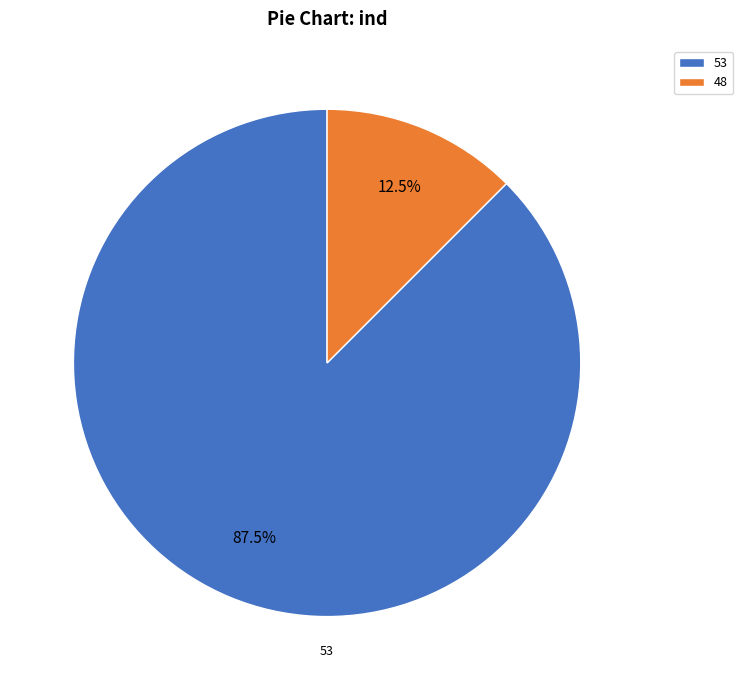

How many slices are in this pie chart?

2